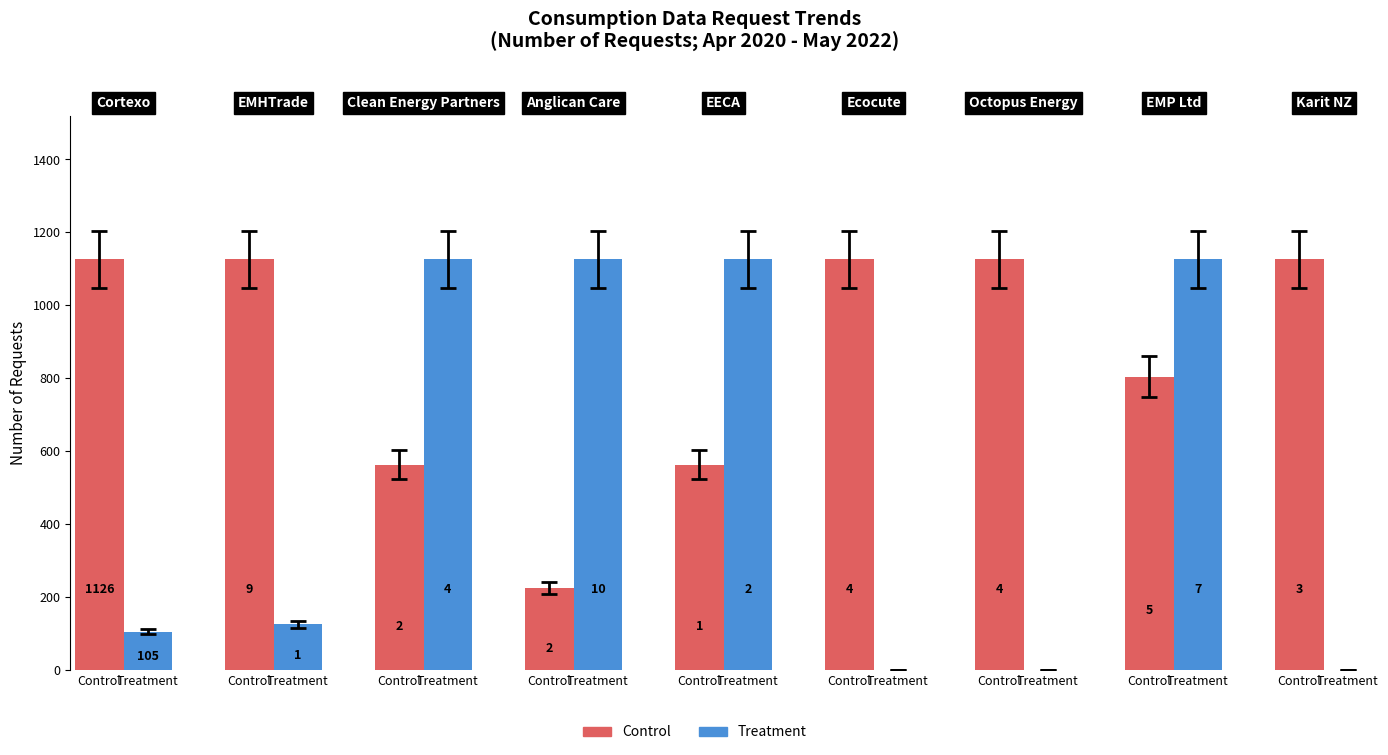

Which series has the largest total across all categories?

Control